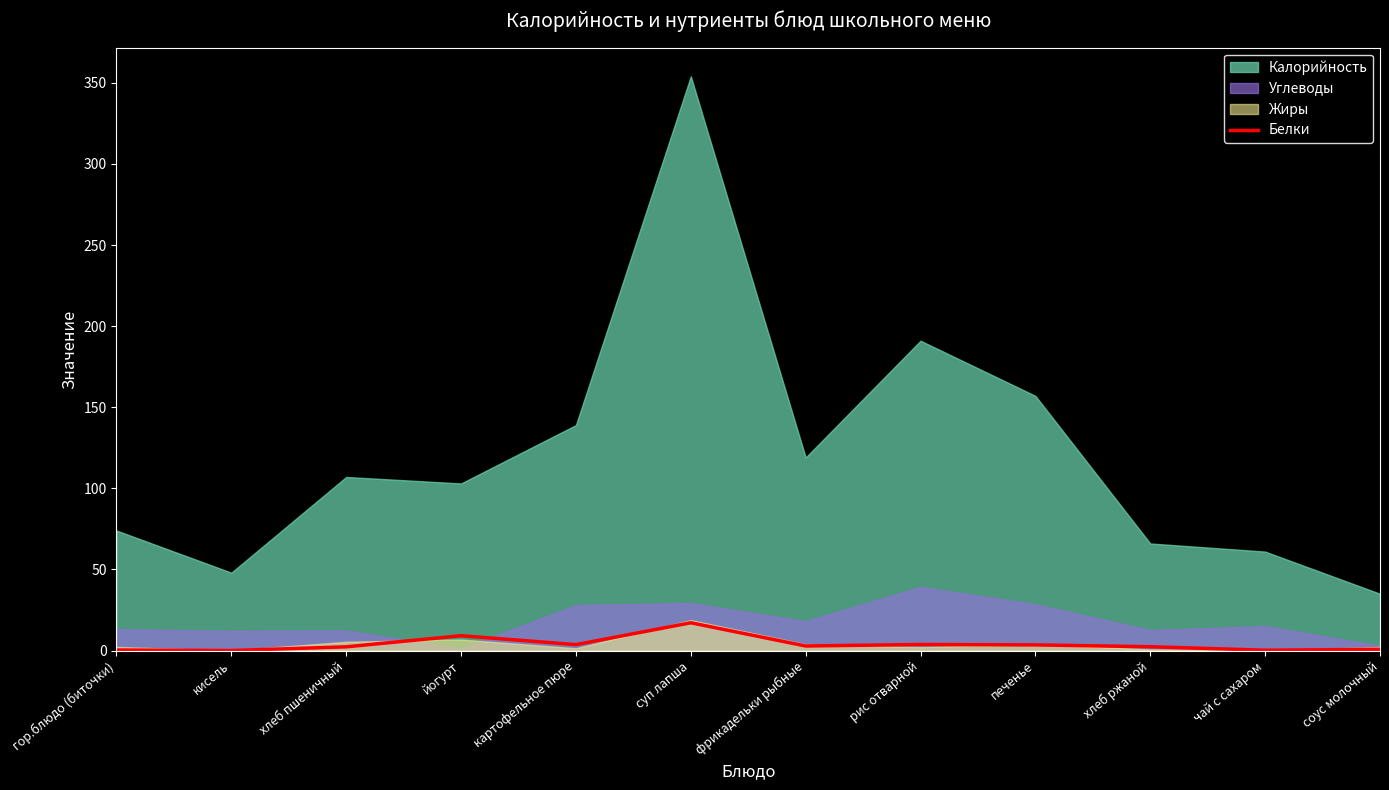

Where is the first local minimum?

кисель